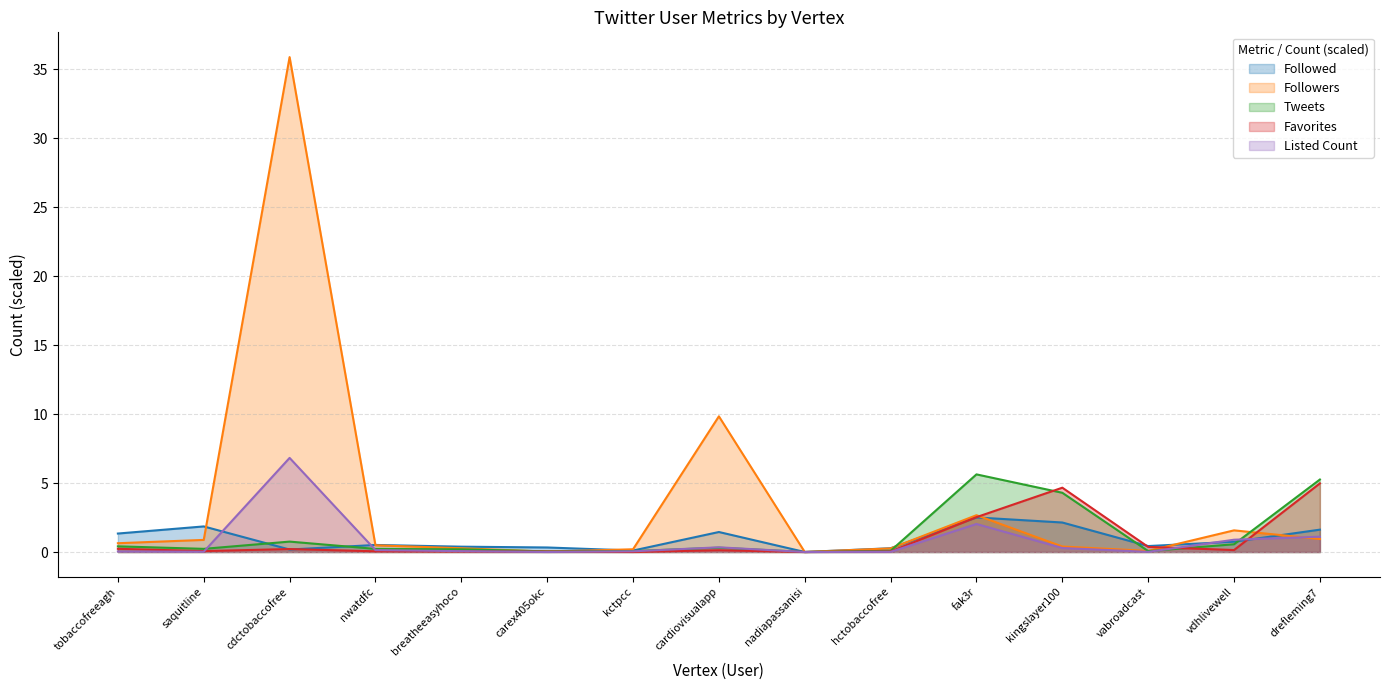

What is the label of the 8th point from the left?

cardiovisualapp